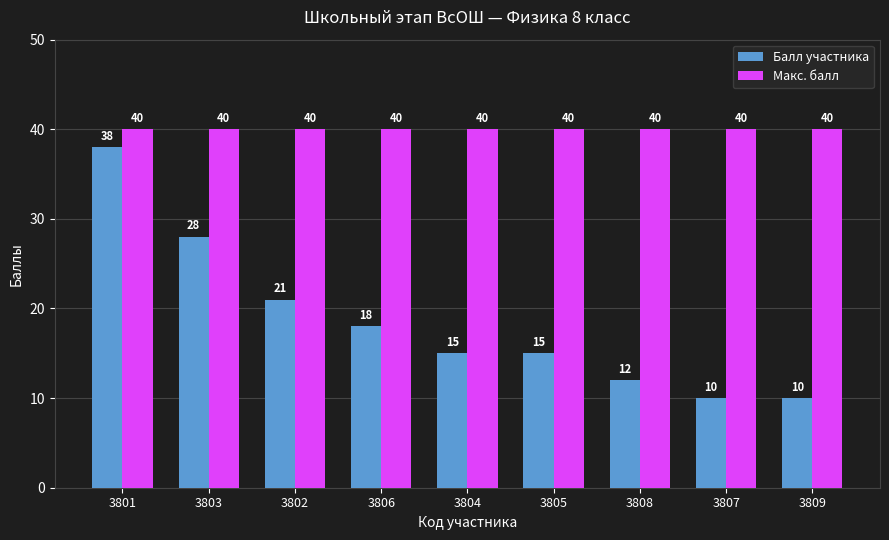

What is the approximate value of Макс. балл at 3808?

40